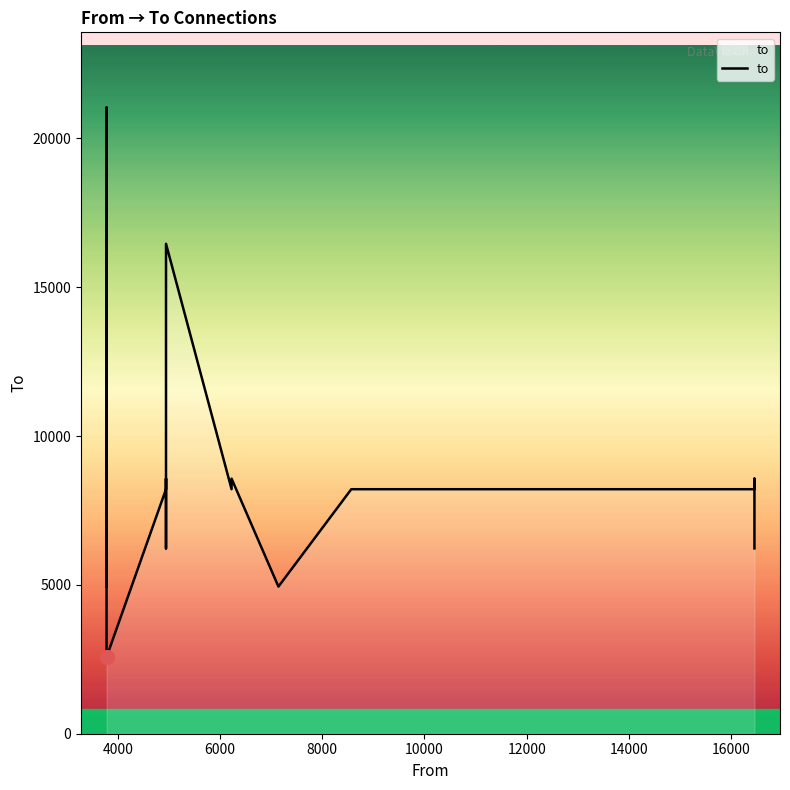

True or false: the data shows 4703 at 17.

False